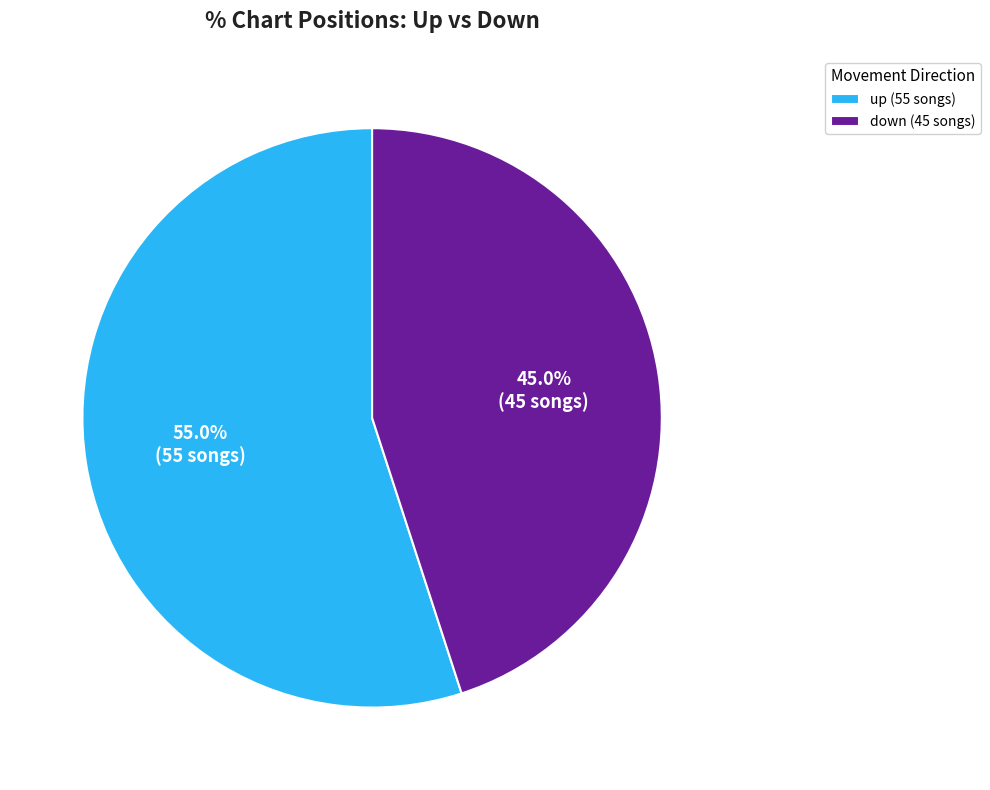

To the nearest percent, what is the average slice percentage?

50%